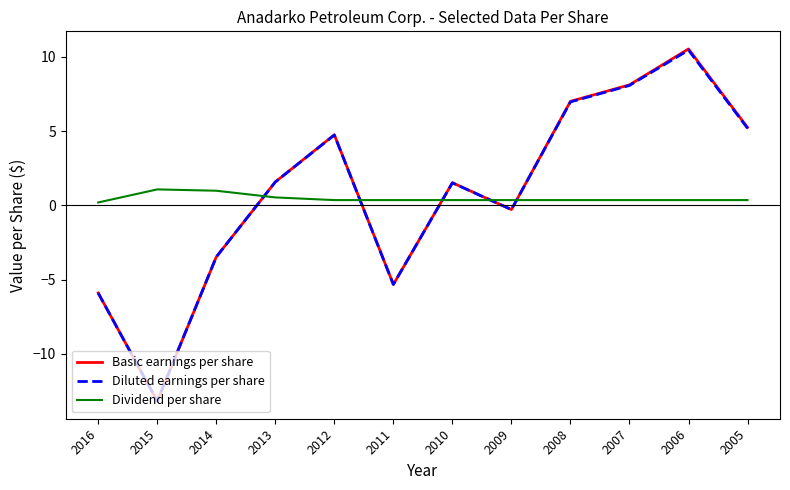

What is the lowest value of the Basic earnings per share series?

-13.2